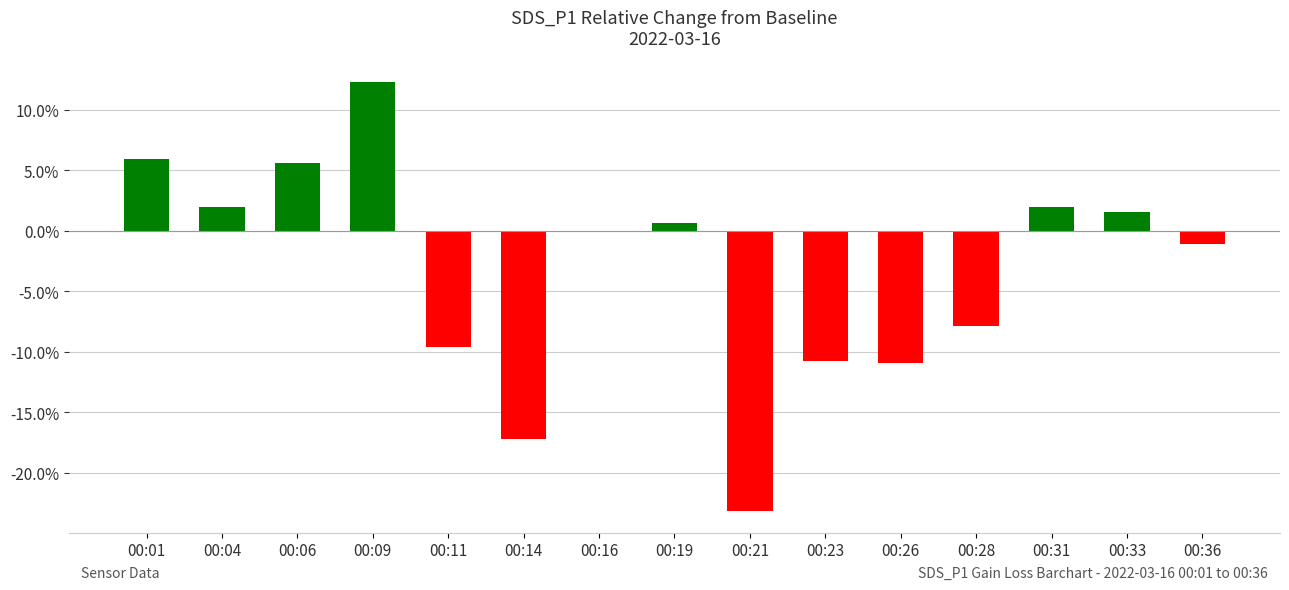

What is the maximum value shown in the chart?

12.3